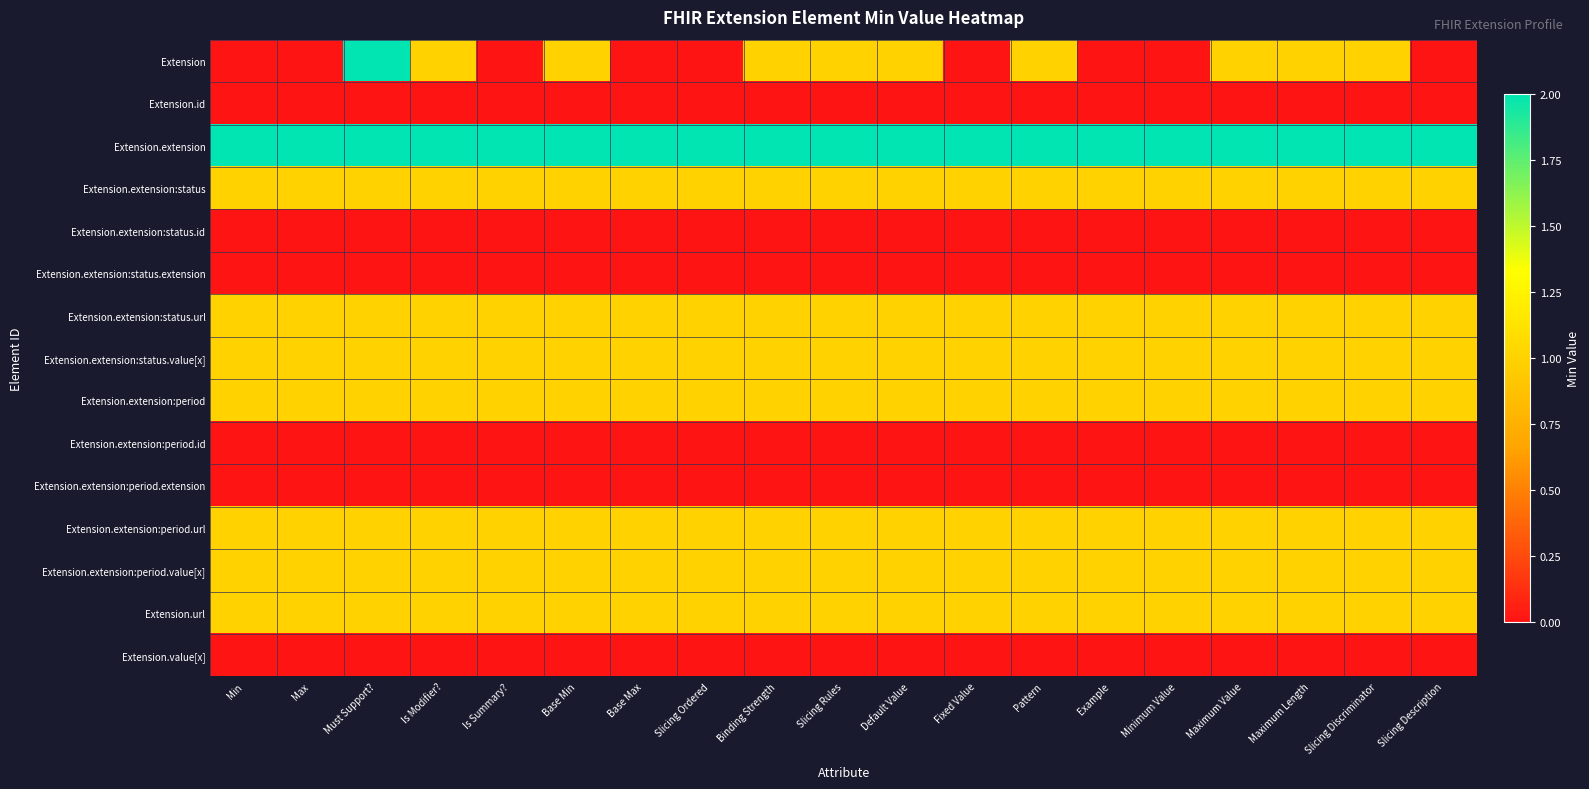

How many categories are shown in the chart?

19